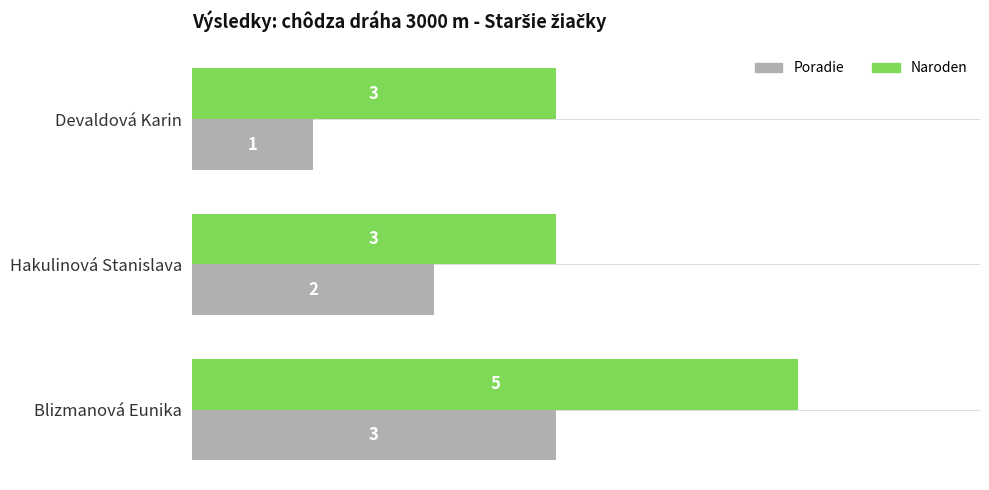

What is the difference between the maximum and second lowest values in the Naroden series?

2